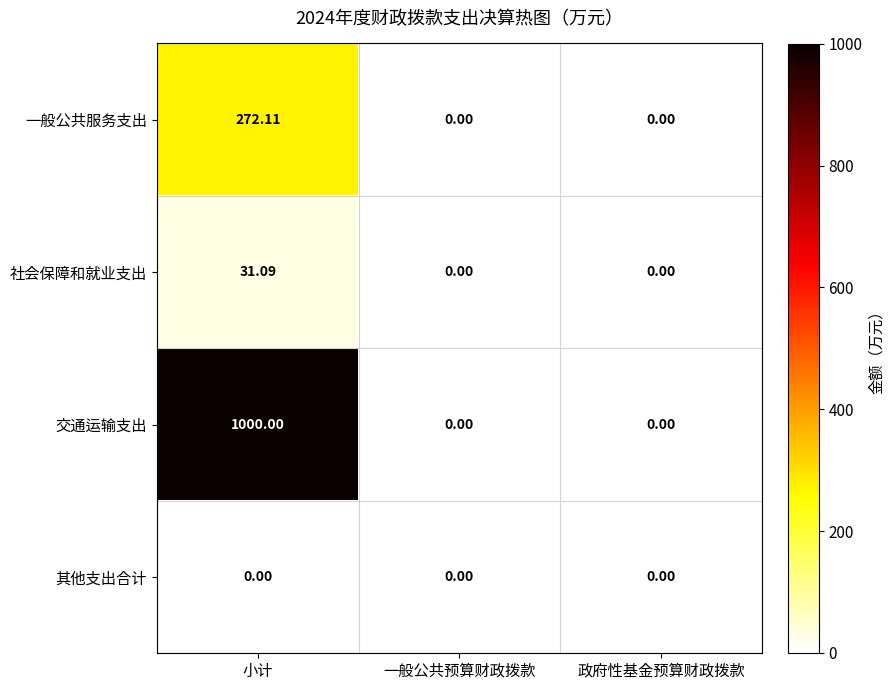

At how many categories does at least one series exceed 893?

1